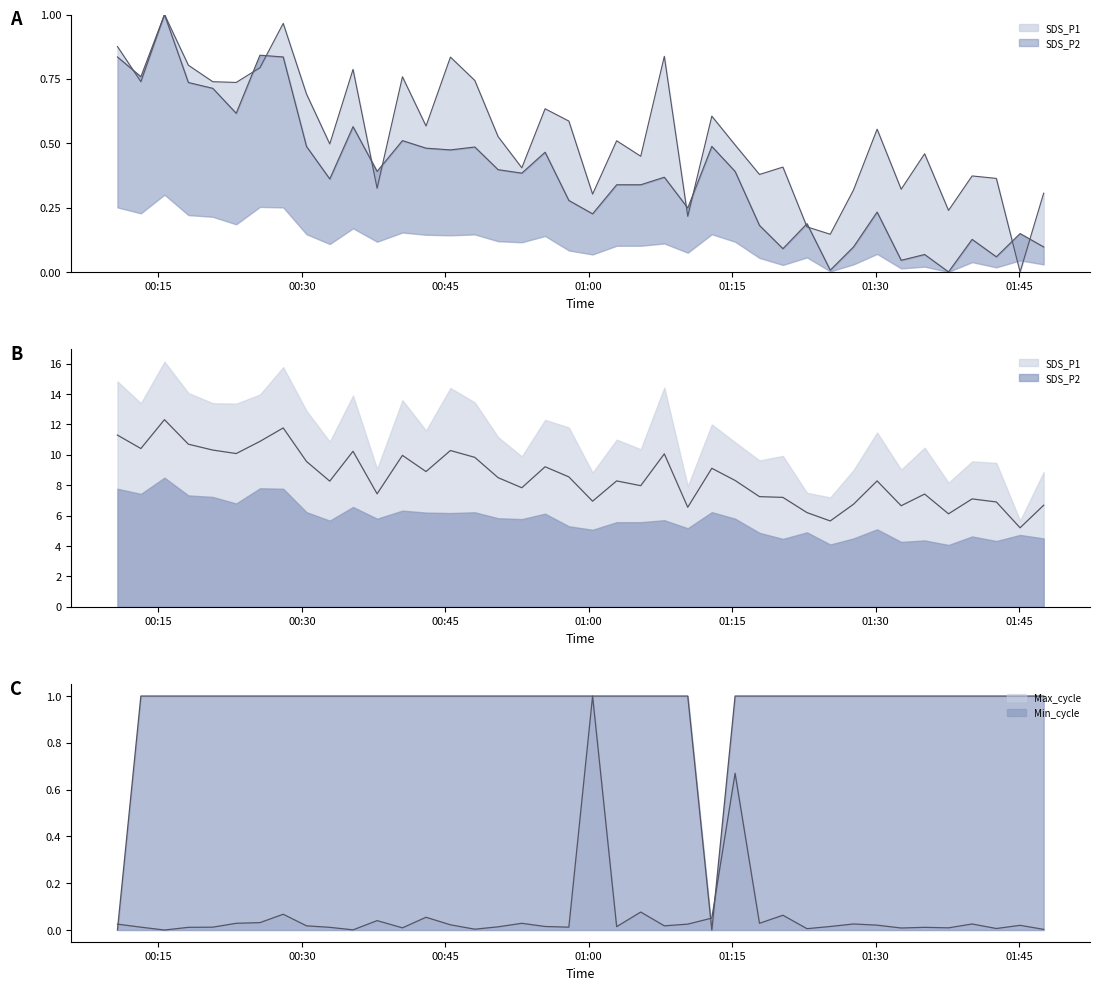

What is the difference between the maximum and minimum values in the Min_cycle series?

1.0